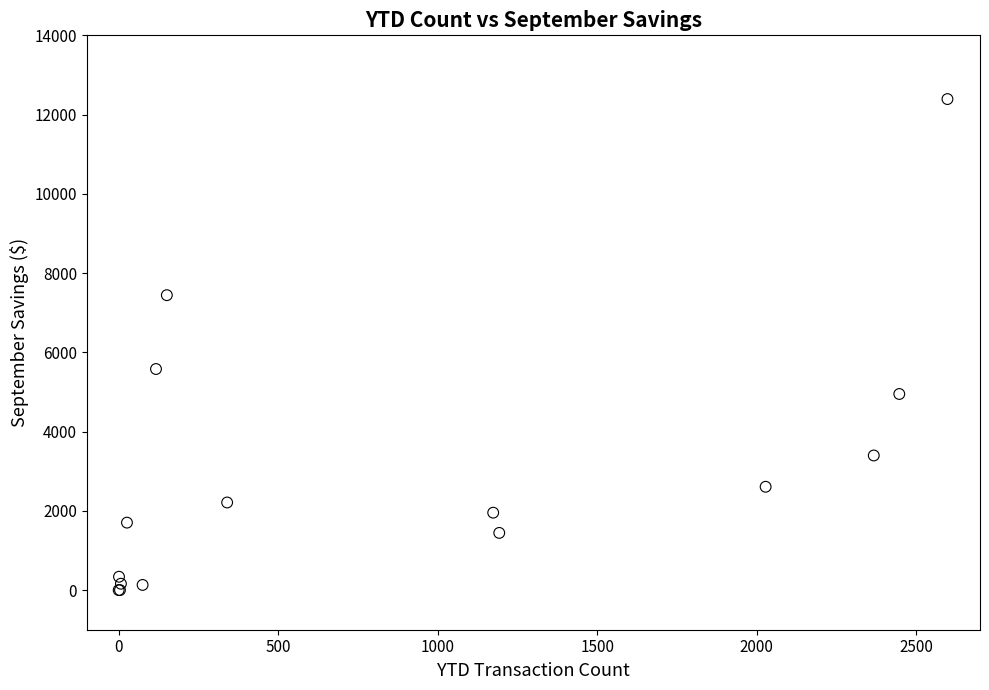

What Y value in the scatter plot is closest to 6195?

5579.1